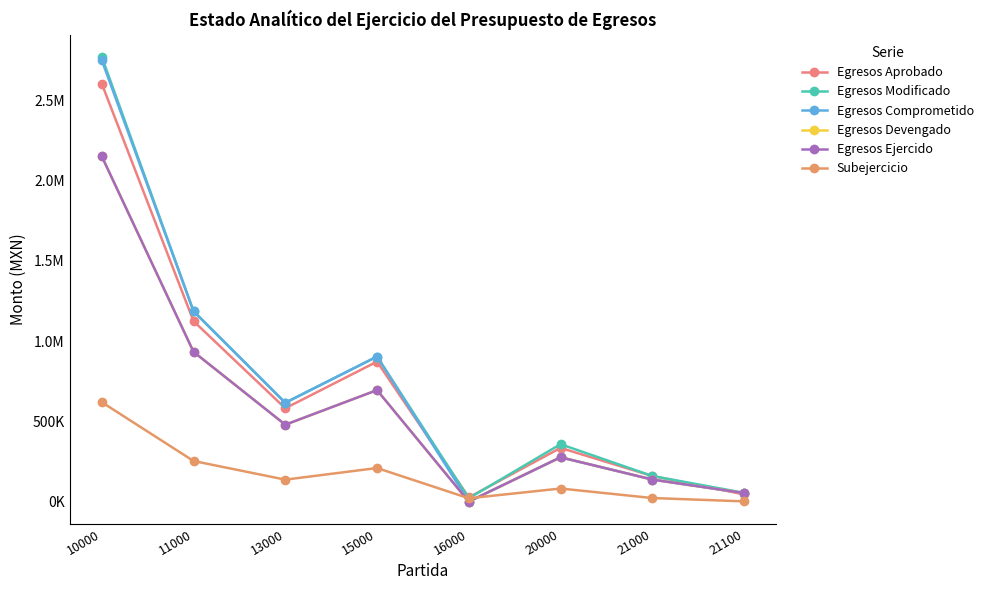

Does the chart have visible grid lines?

No